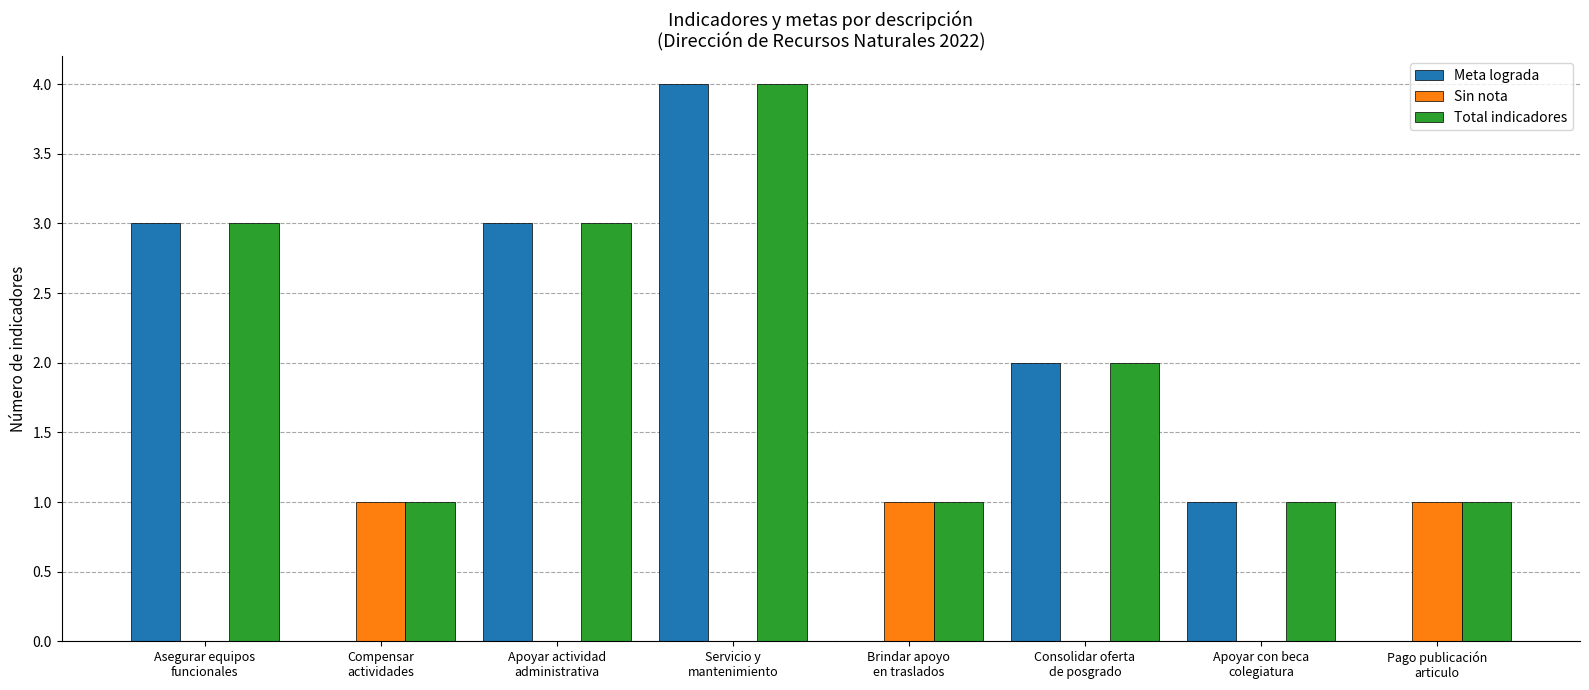

Which series has the largest total across all categories?

Total indicadores